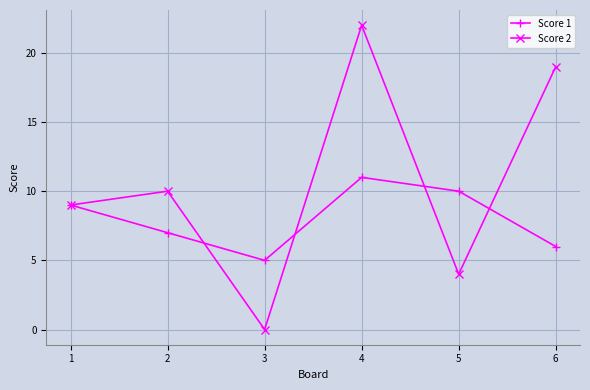

How many data points does each series have?

6